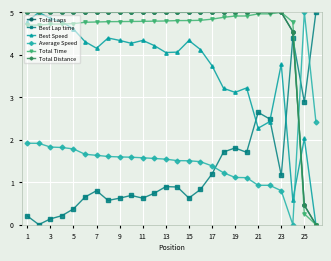

Does the chart have visible grid lines?

Yes